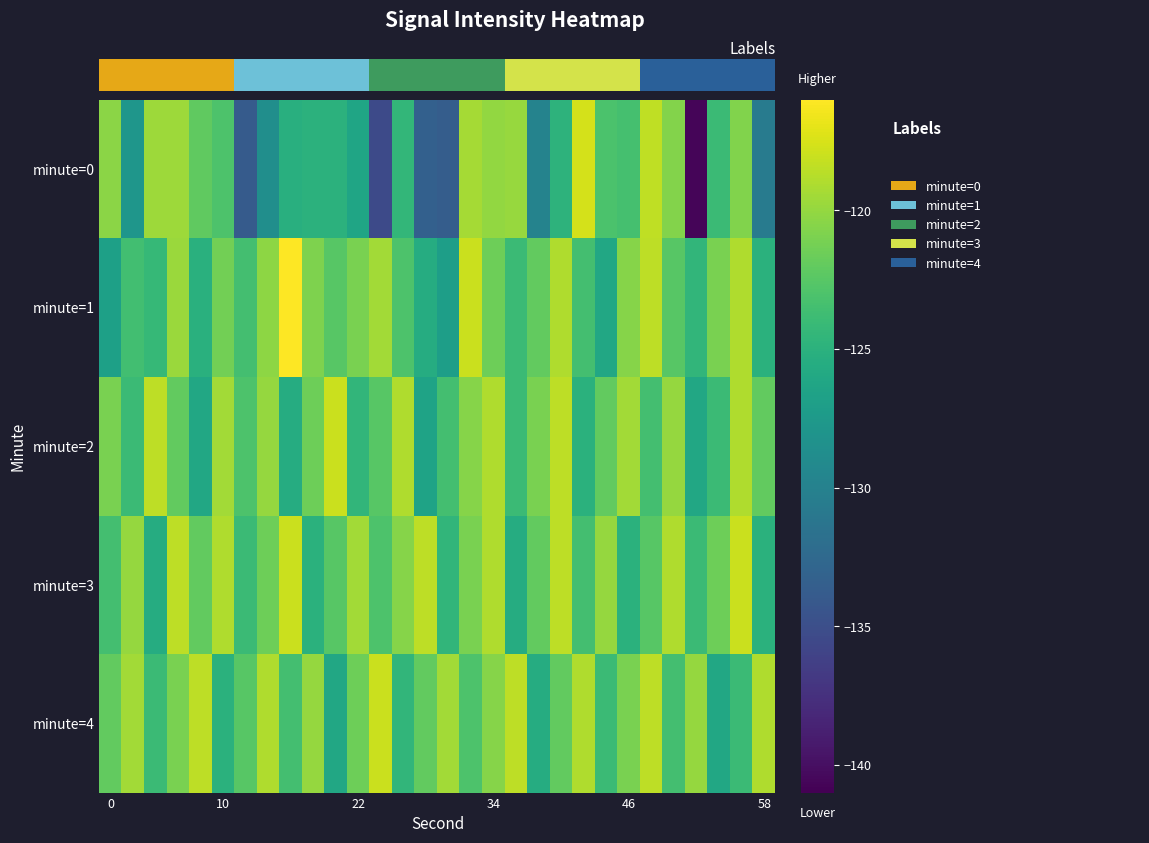

What is the greatest value displayed?

-116.0